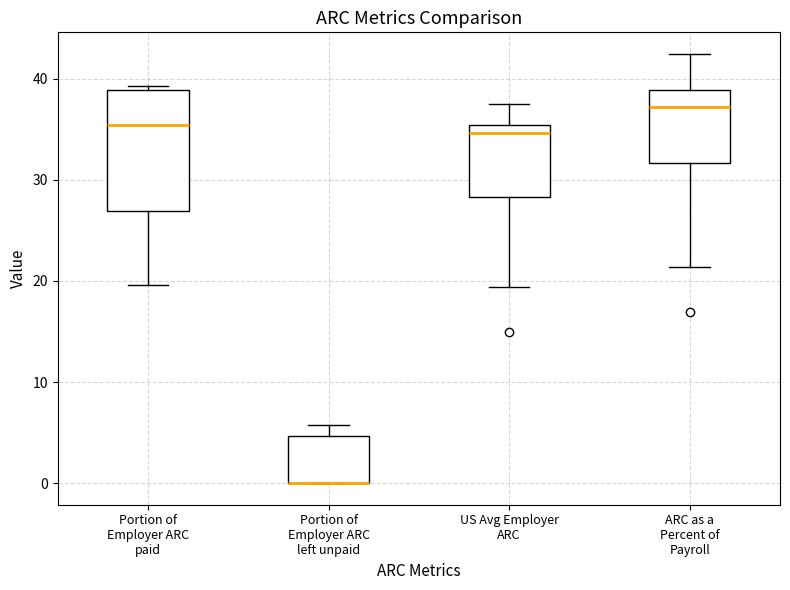

Where does the upper whisker of the box for ARC as a Percent of Payroll end on the y-axis? The values are not printed on the chart, so give them approximately, as read against the axis.

42